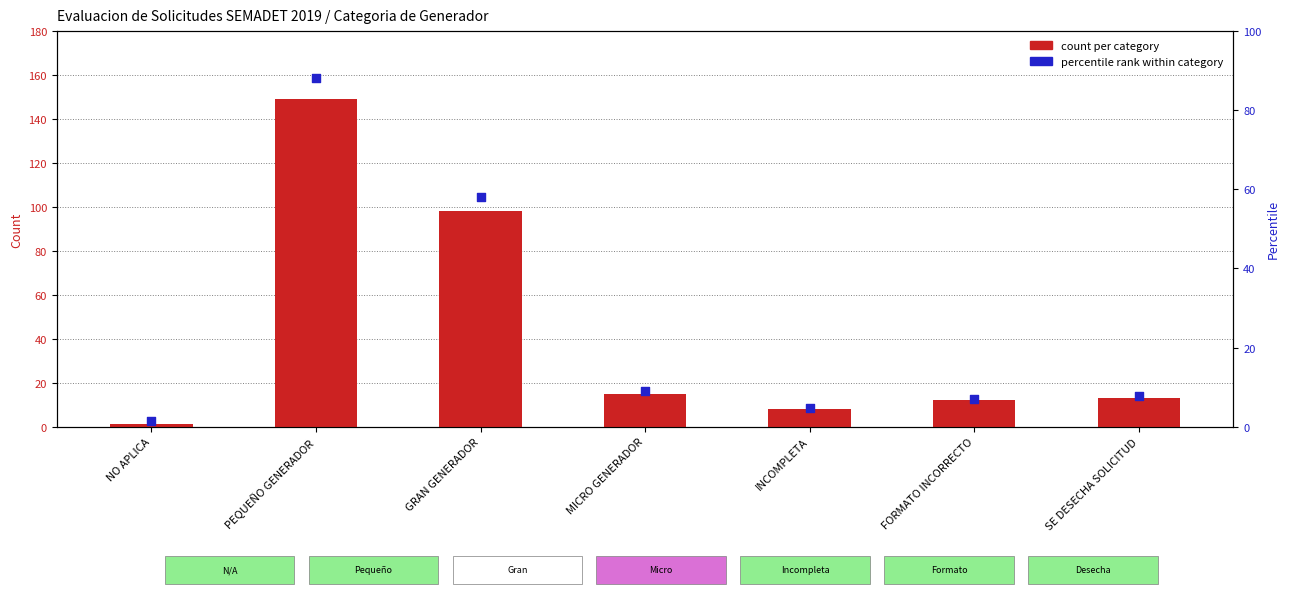

At which category is the sum across all series the highest?

PEQUEÑO GENERADOR